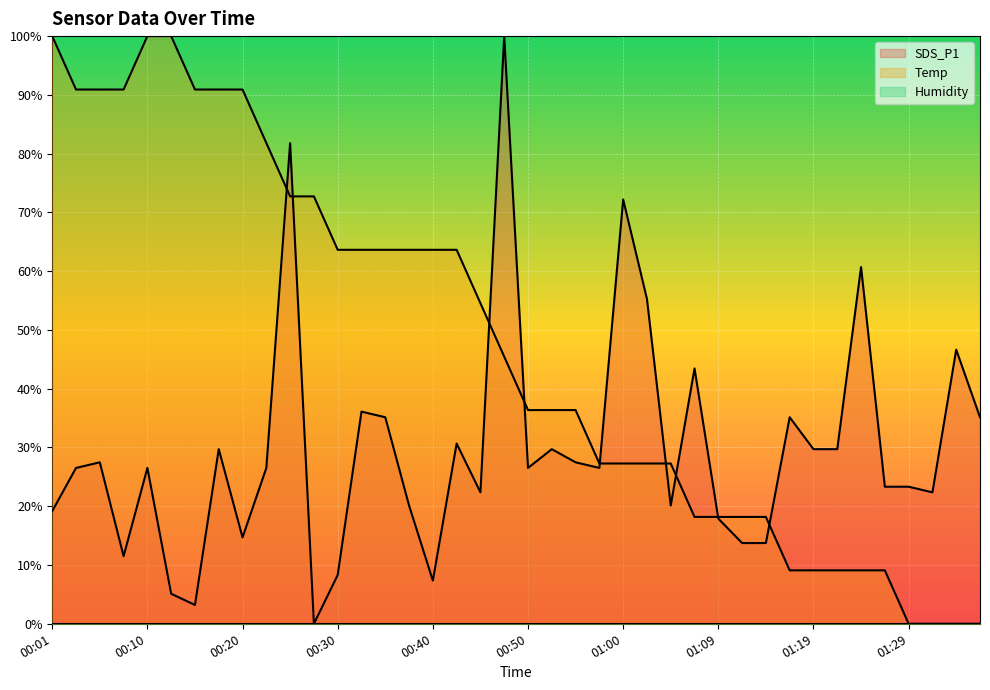

Which series has the largest total across all categories?

Temp